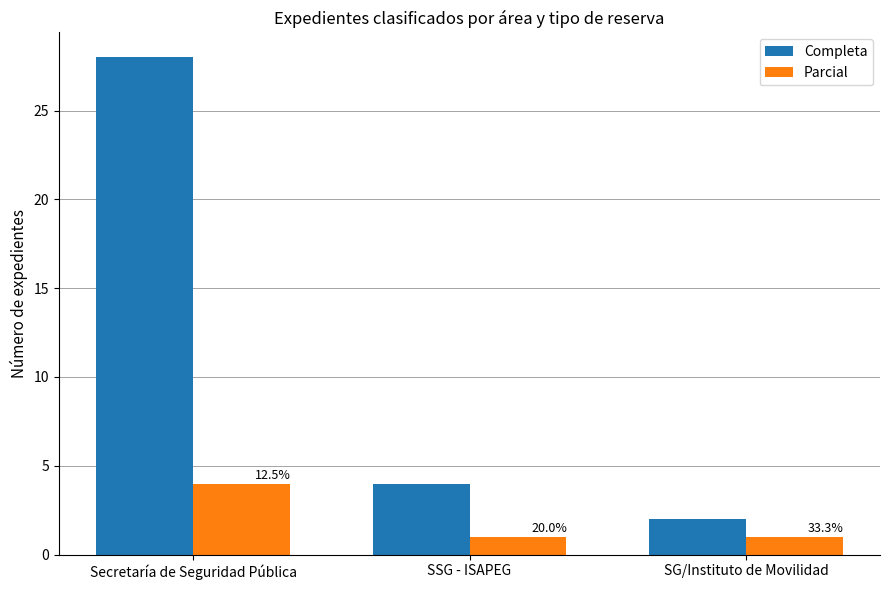

Which series changed the most between SSG - ISAPEG and SG/Instituto de Movilidad?

Completa